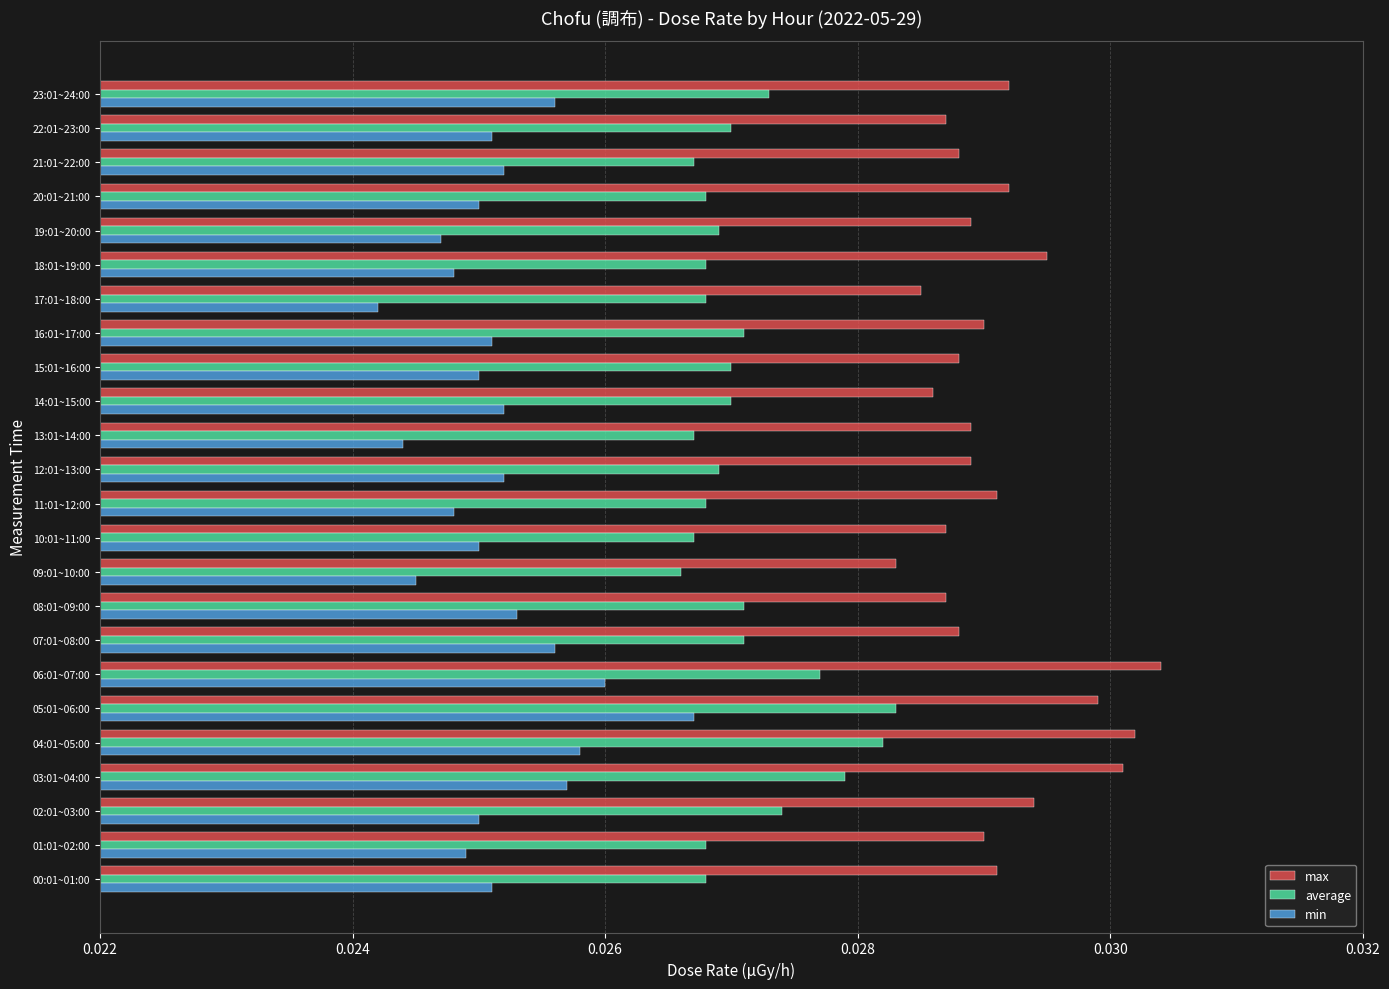

Count the min values in the range 0 to 1.

24